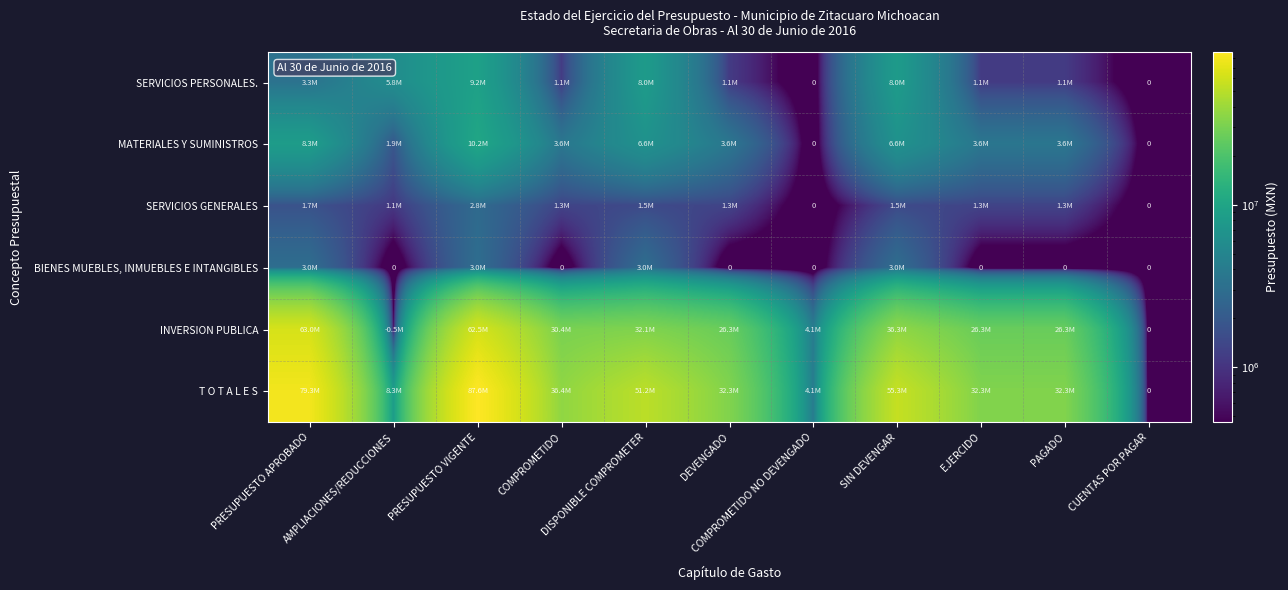

At which label does SERVICIOS GENERALES reach its minimum?

COMPROMETIDO NO DEVENGADO